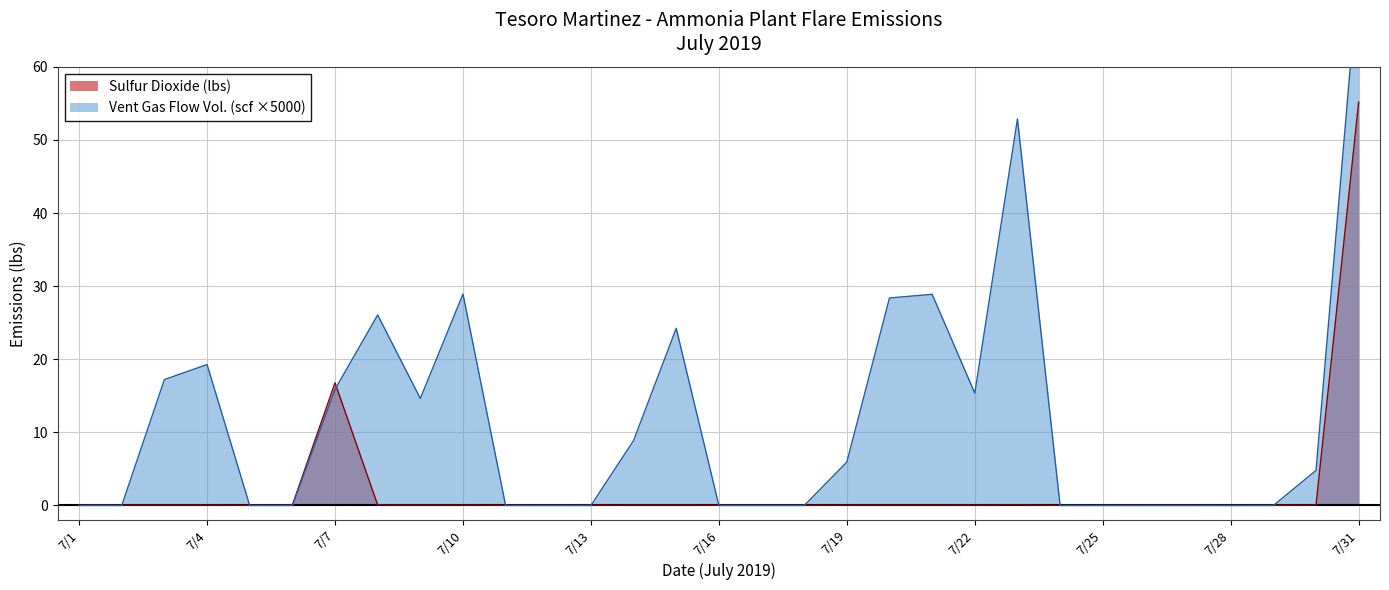

What is the spread (max minus min) of values at 7/2?

0.1